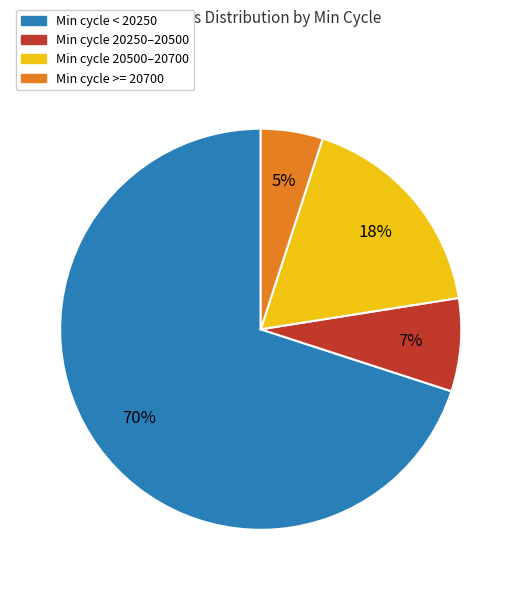

Which has a higher value, Min cycle 20500–20700 or Min cycle >= 20700?

Min cycle 20500–20700